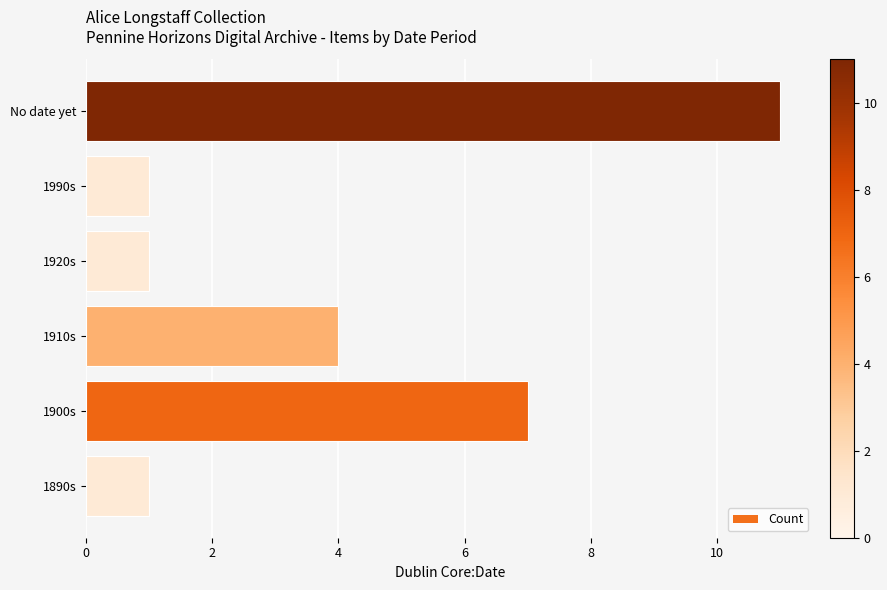

The value at 1900s is 7. True or false?

True